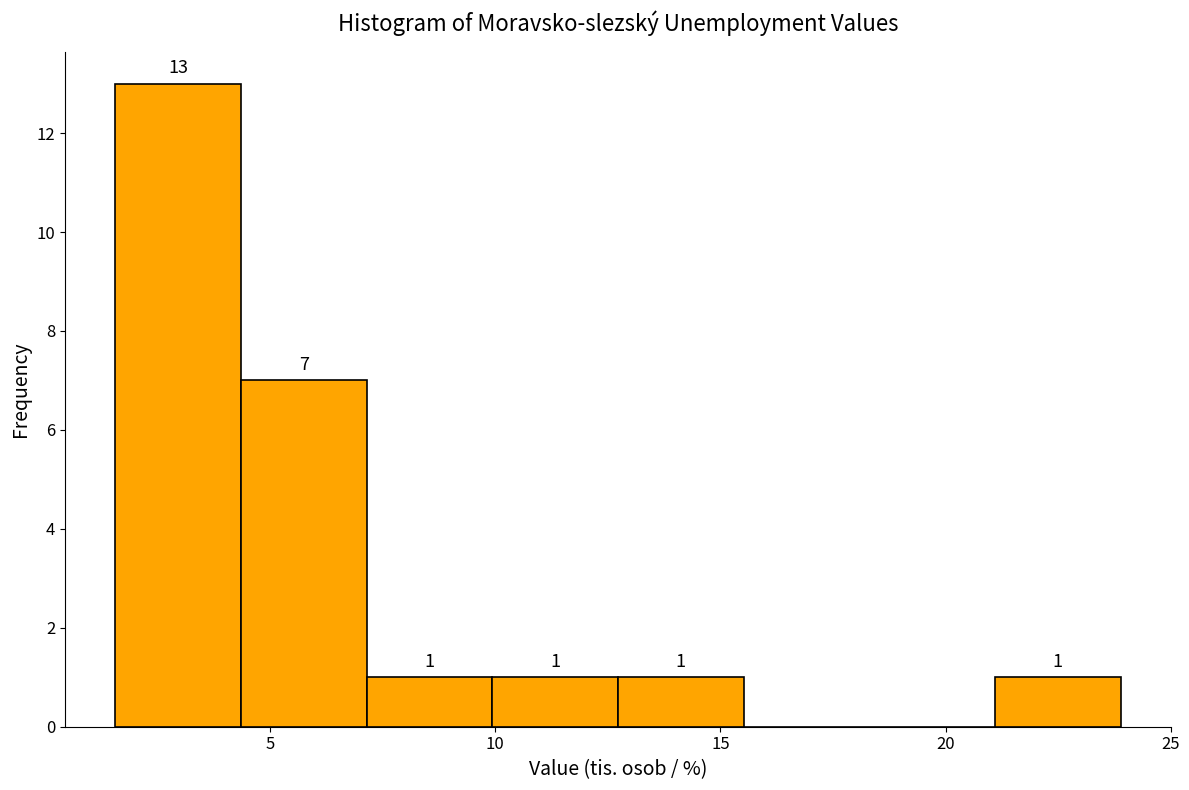

Which range on the x-axis has the tallest bar?

1.5 to 4.5